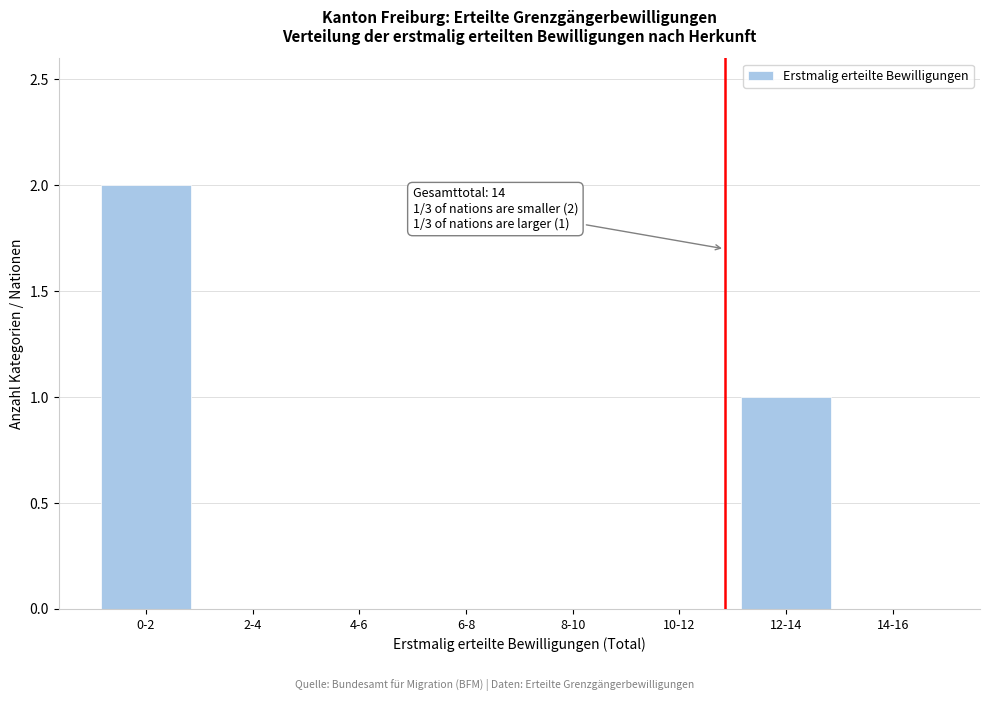

Reading left to right, transcribe all the data shown in this chart.

0-2=2	2-4=0	4-6=0	6-8=0	8-10=0	10-12=0	12-14=1	14-16=0